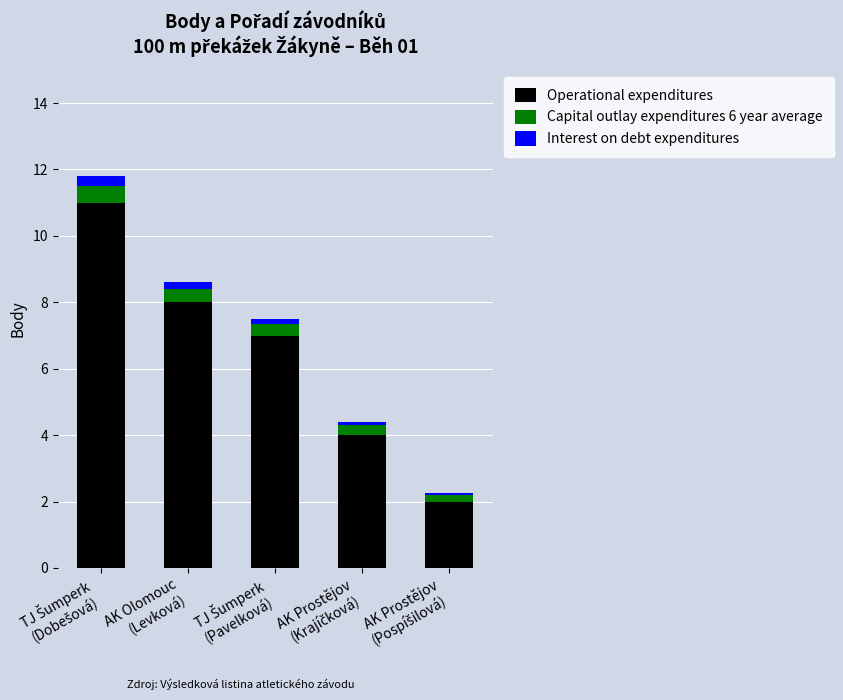

What is the lowest value of the Operational expenditures series?

2.0